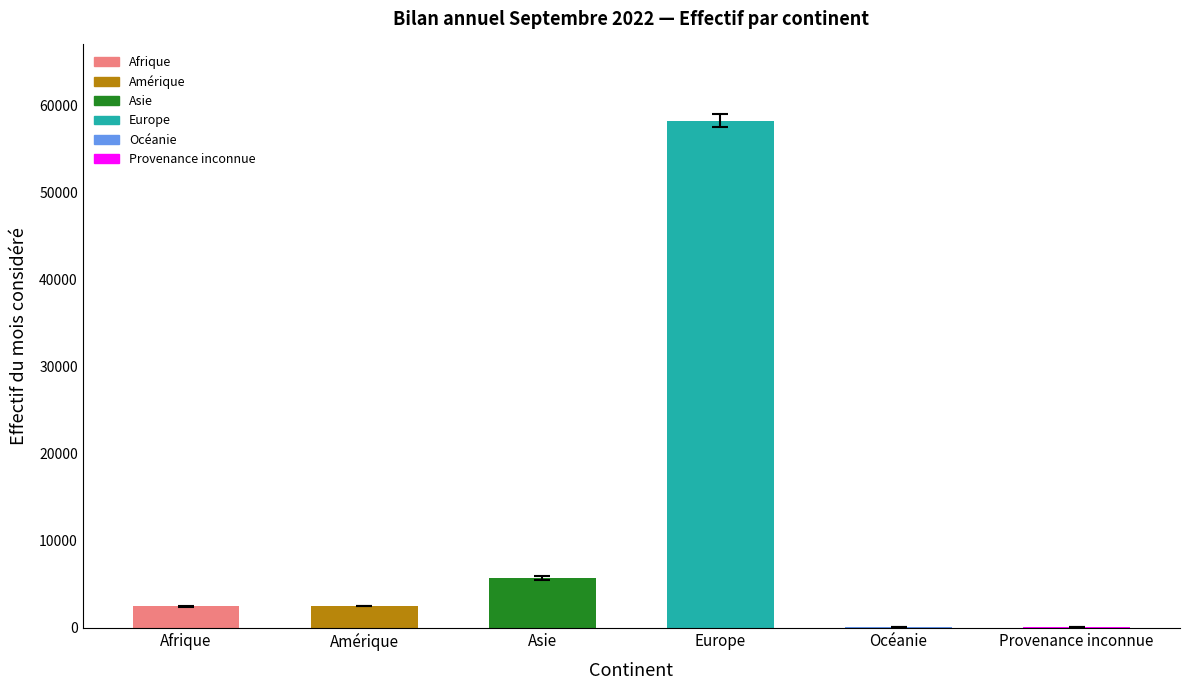

Which has a higher value, Océanie or Asie?

Asie